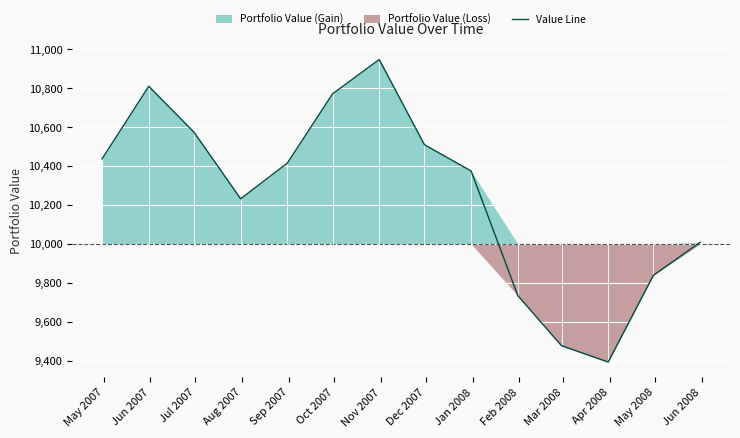

What is the maximum value for Value Line?

10947.7